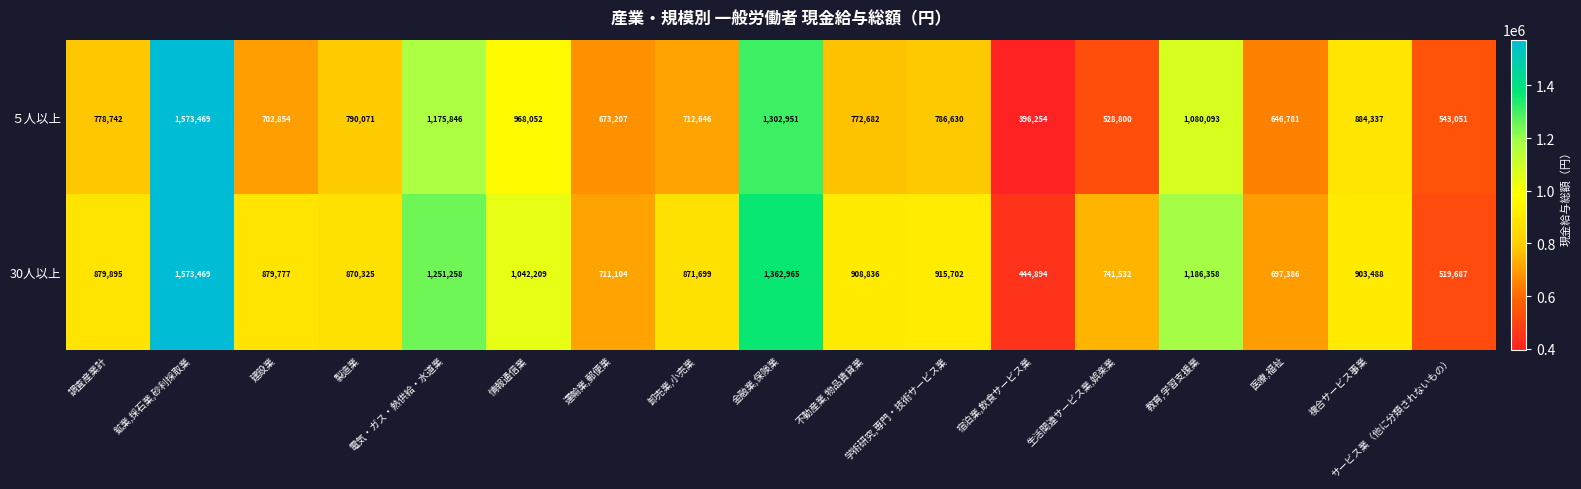

At which label is ５人以上 closest to 984861?

情報通信業